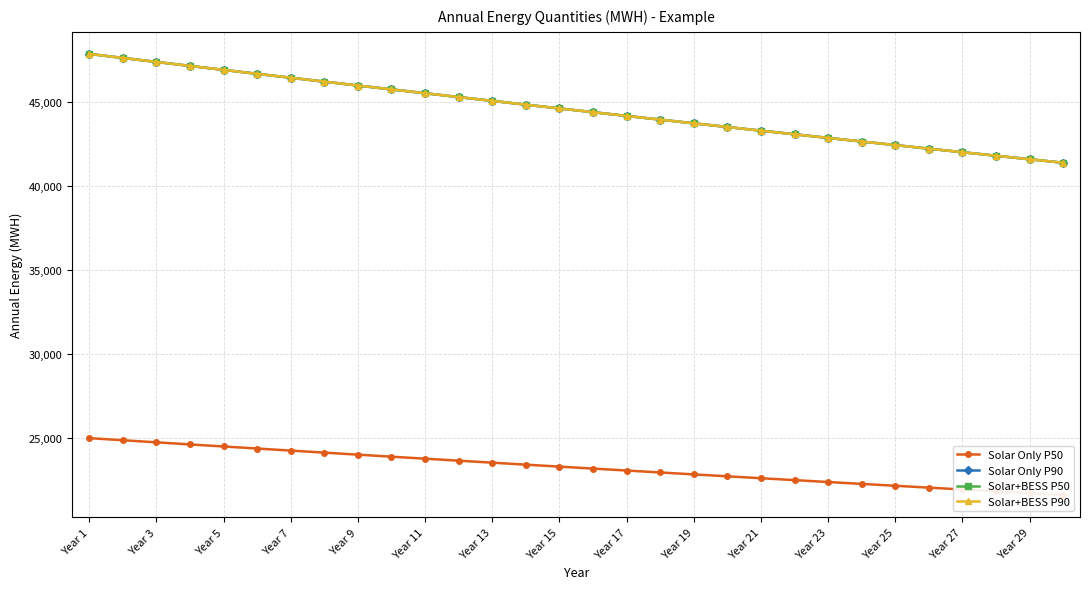

Which series has the largest total across all categories?

Solar Only P90